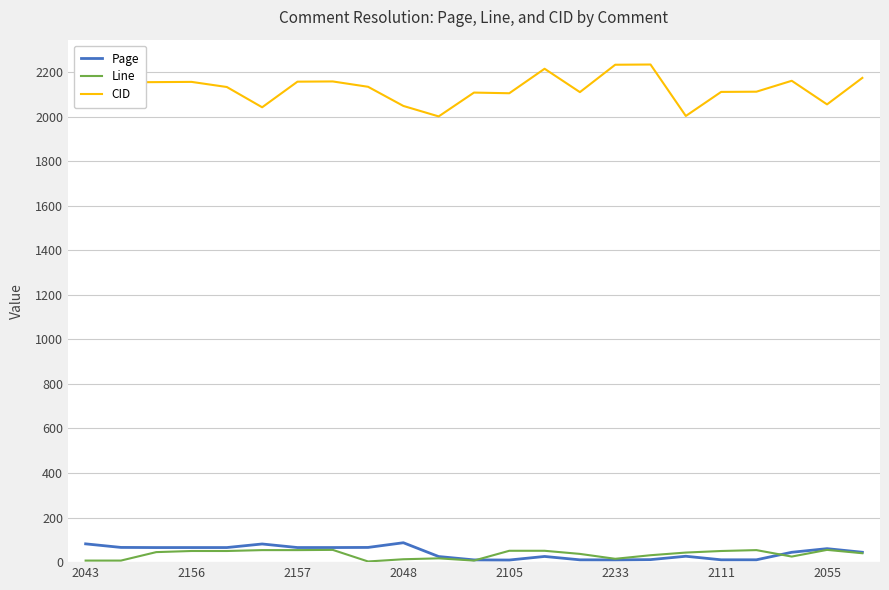

True or false: Line and CID cross at least once.

False